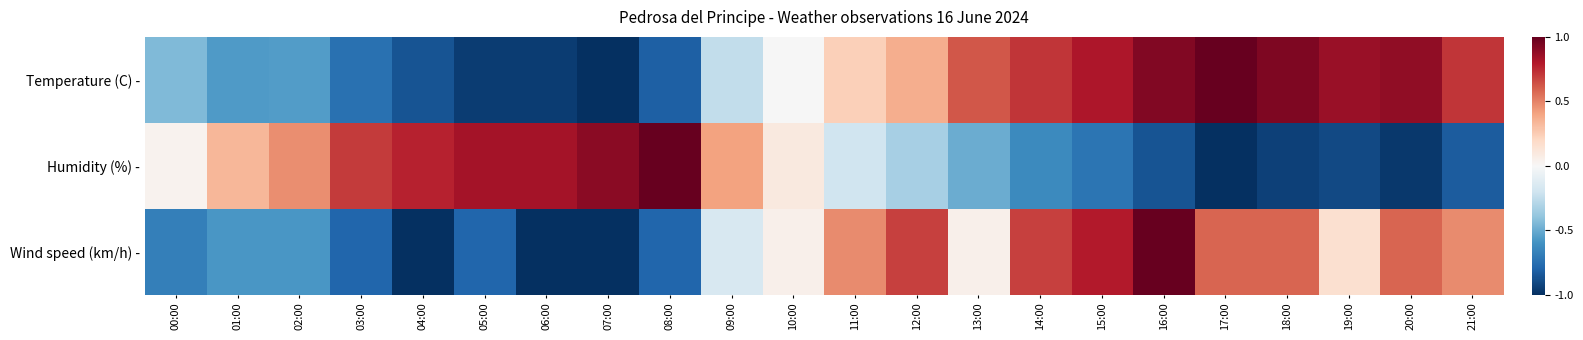

At which category does the chart reach its minimum across all series?

07:00